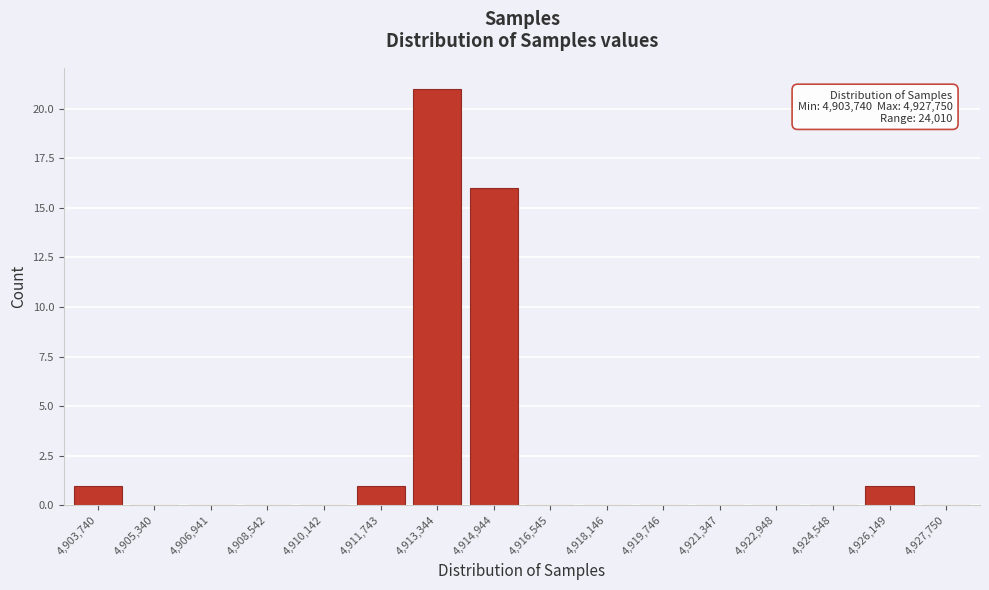

Reading left to right, extract all data points from this chart.

4,903,740=1	4,905,340=0	4,906,941=0	4,908,542=0	4,910,142=0	4,911,743=1	4,913,344=21	4,914,944=16	4,916,545=0	4,918,146=0	4,919,746=0	4,921,347=0	4,922,948=0	4,924,548=0	4,926,149=1	4,927,750=0